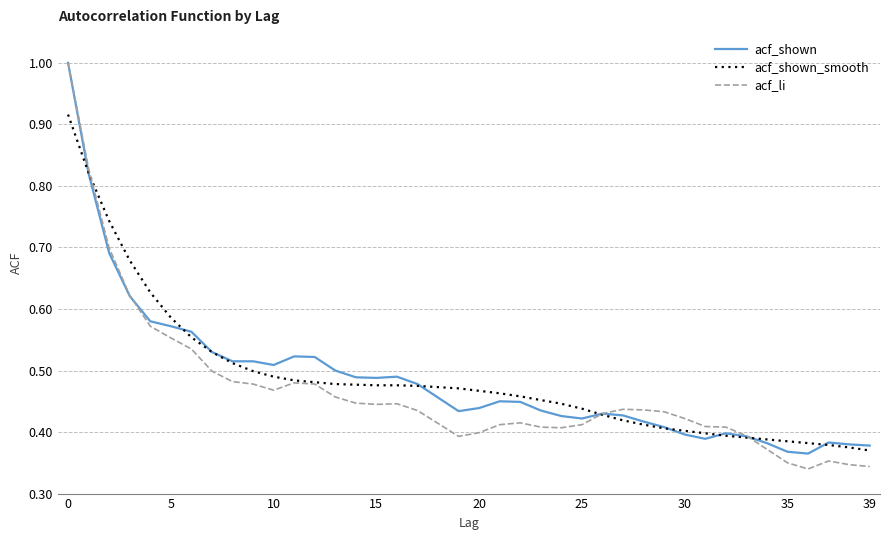

What is the maximum value shown in the chart?

1.0